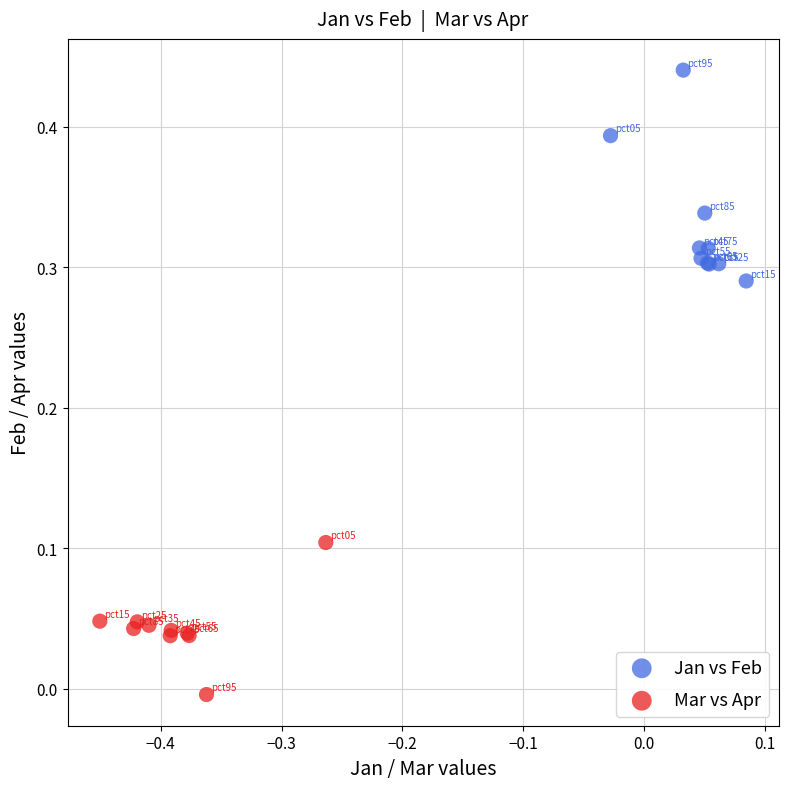

What are all the series names shown in the legend?

Jan vs Feb, Mar vs Apr